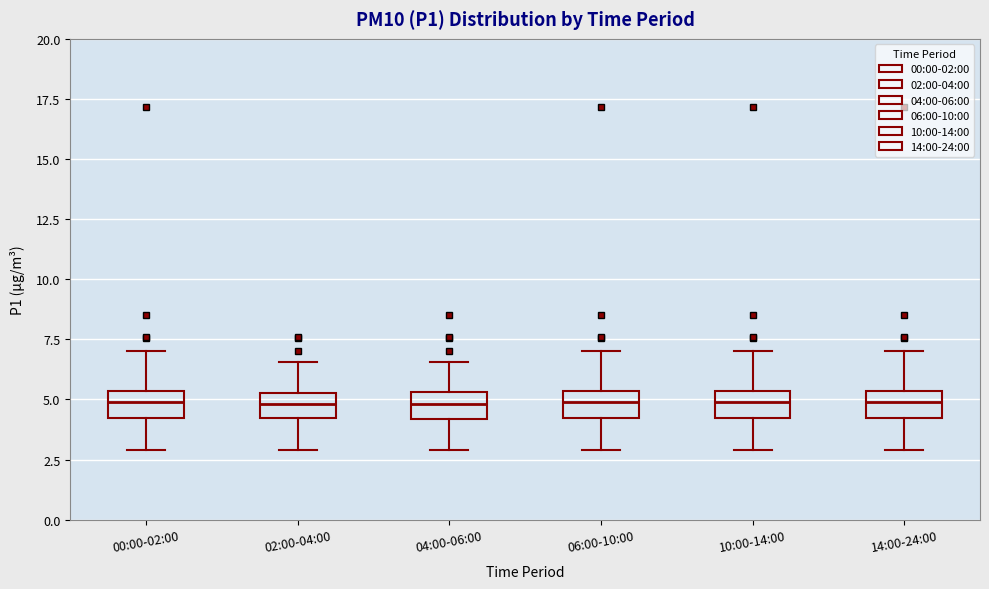

Reading left to right, read every box against the y-axis: the position of its median line, the range the box covers, and the ends of its whiskers. The values are not printed on the chart, so give them approximately, as read against the axis.

00:00-02:00: median 5.0, box 4.0 to 5.5, whiskers 3.0 to 7.0
02:00-04:00: median 5.0, box 4.0 to 5.5, whiskers 3.0 to 6.5
04:00-06:00: median 5.0, box 4.0 to 5.5, whiskers 3.0 to 6.5
06:00-10:00: median 5.0, box 4.0 to 5.5, whiskers 3.0 to 7.0
10:00-14:00: median 5.0, box 4.0 to 5.5, whiskers 3.0 to 7.0
14:00-24:00: median 5.0, box 4.0 to 5.5, whiskers 3.0 to 7.0